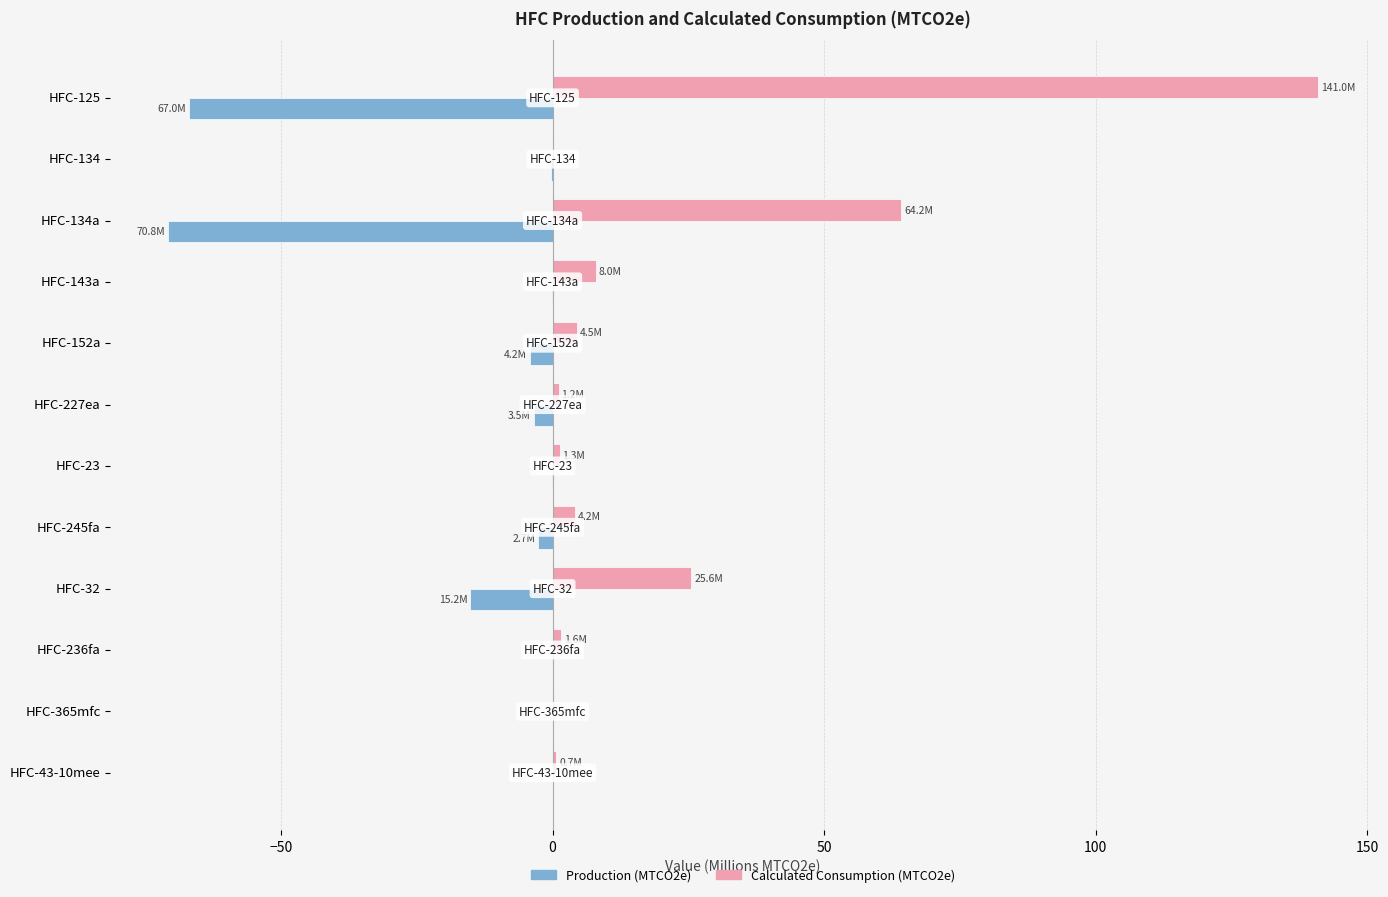

What is the sum of all Calculated Consumption (MTCO2e) values?

253.0